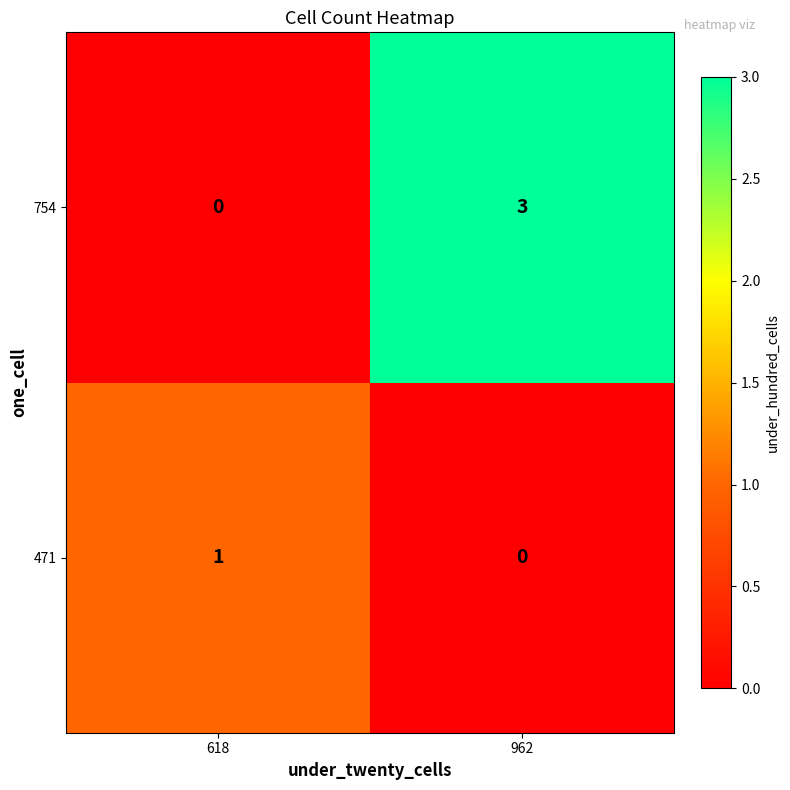

Is it true that 754 equals 4 at 962?

False